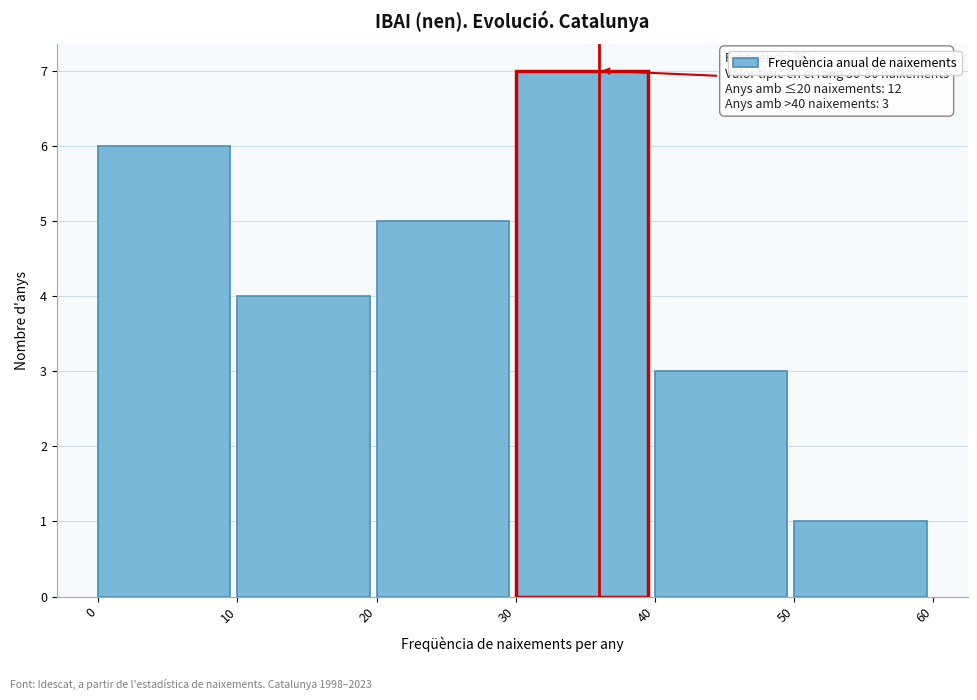

Reading left to right, list all the values displayed in this chart.

6	4	5	7	3	1